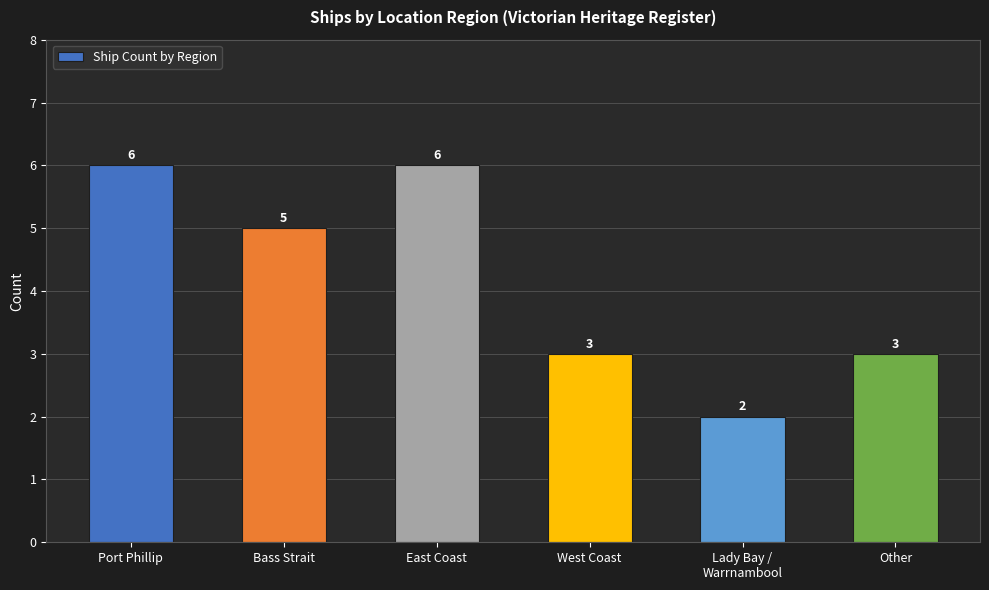

How many data points are less than 5?

3